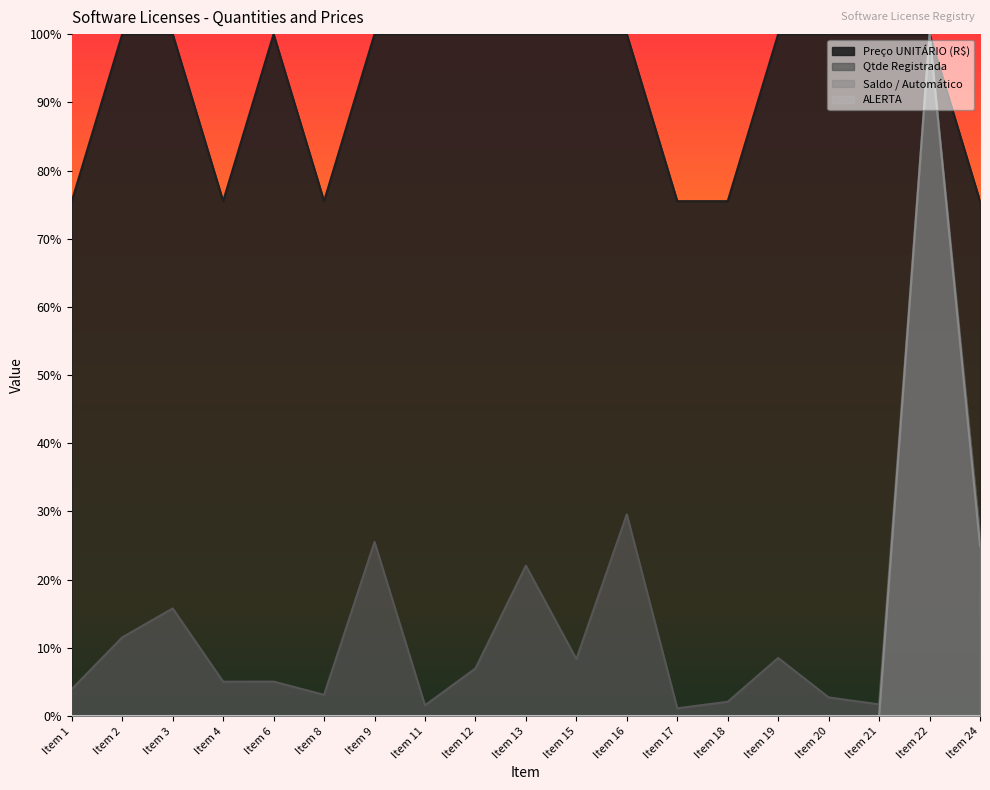

Where is Qtde Registrada nearest to the value 0?

Item 17